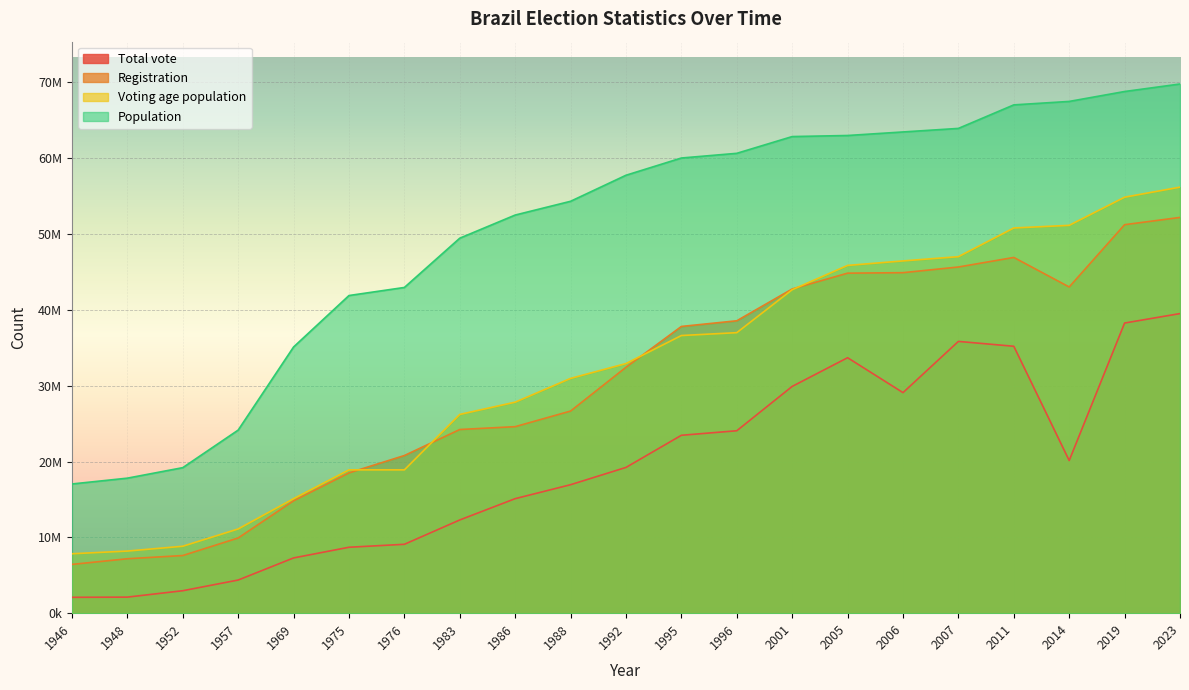

Rank the series at 2023 from highest to lowest value.

Population, Voting age population, Registration, Total vote